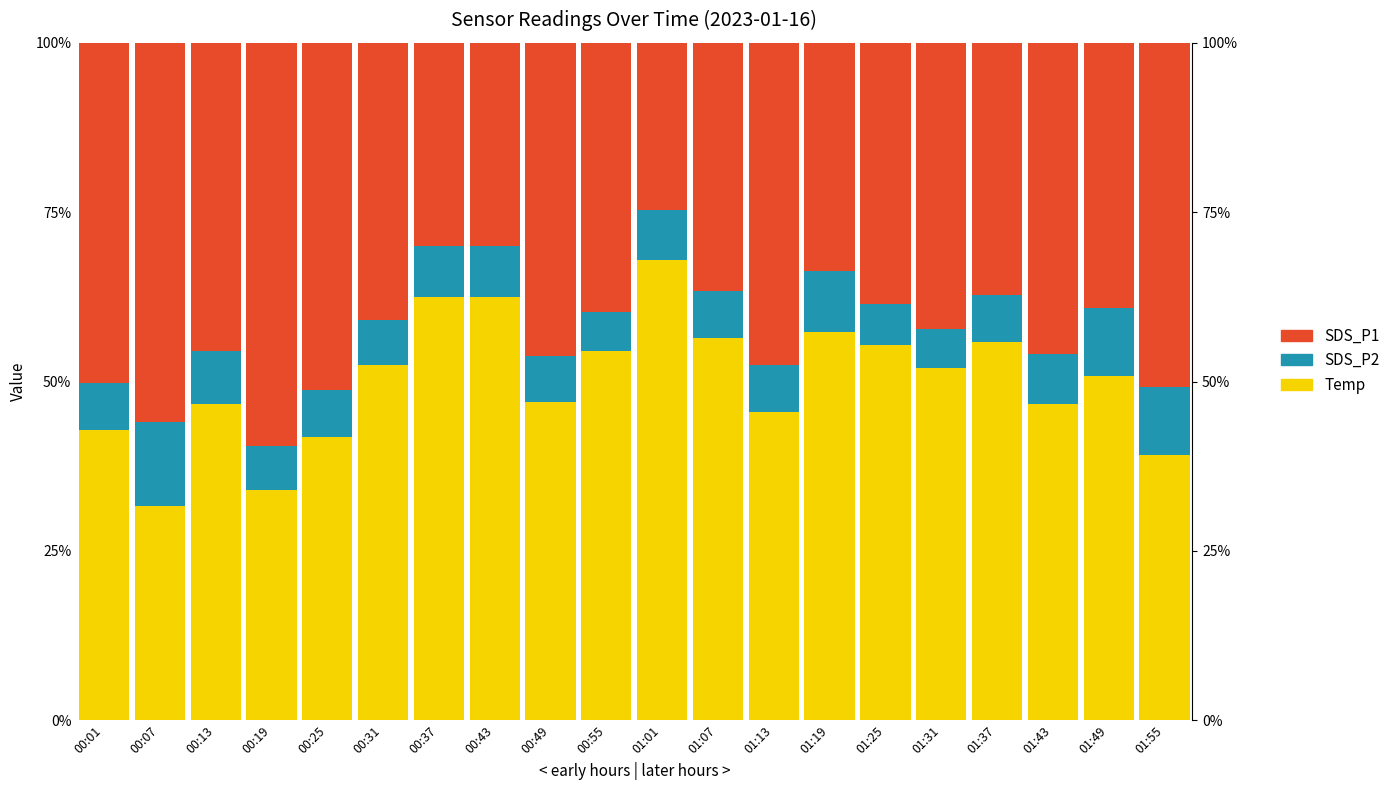

How many Temp values are between 0 and 1?

20